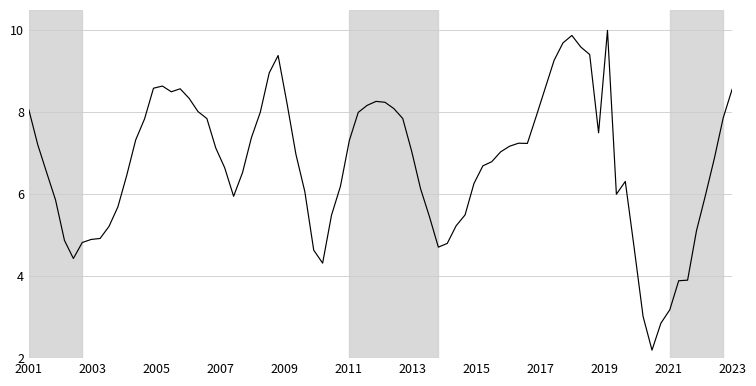

What is the maximum value shown in the chart?

10.0